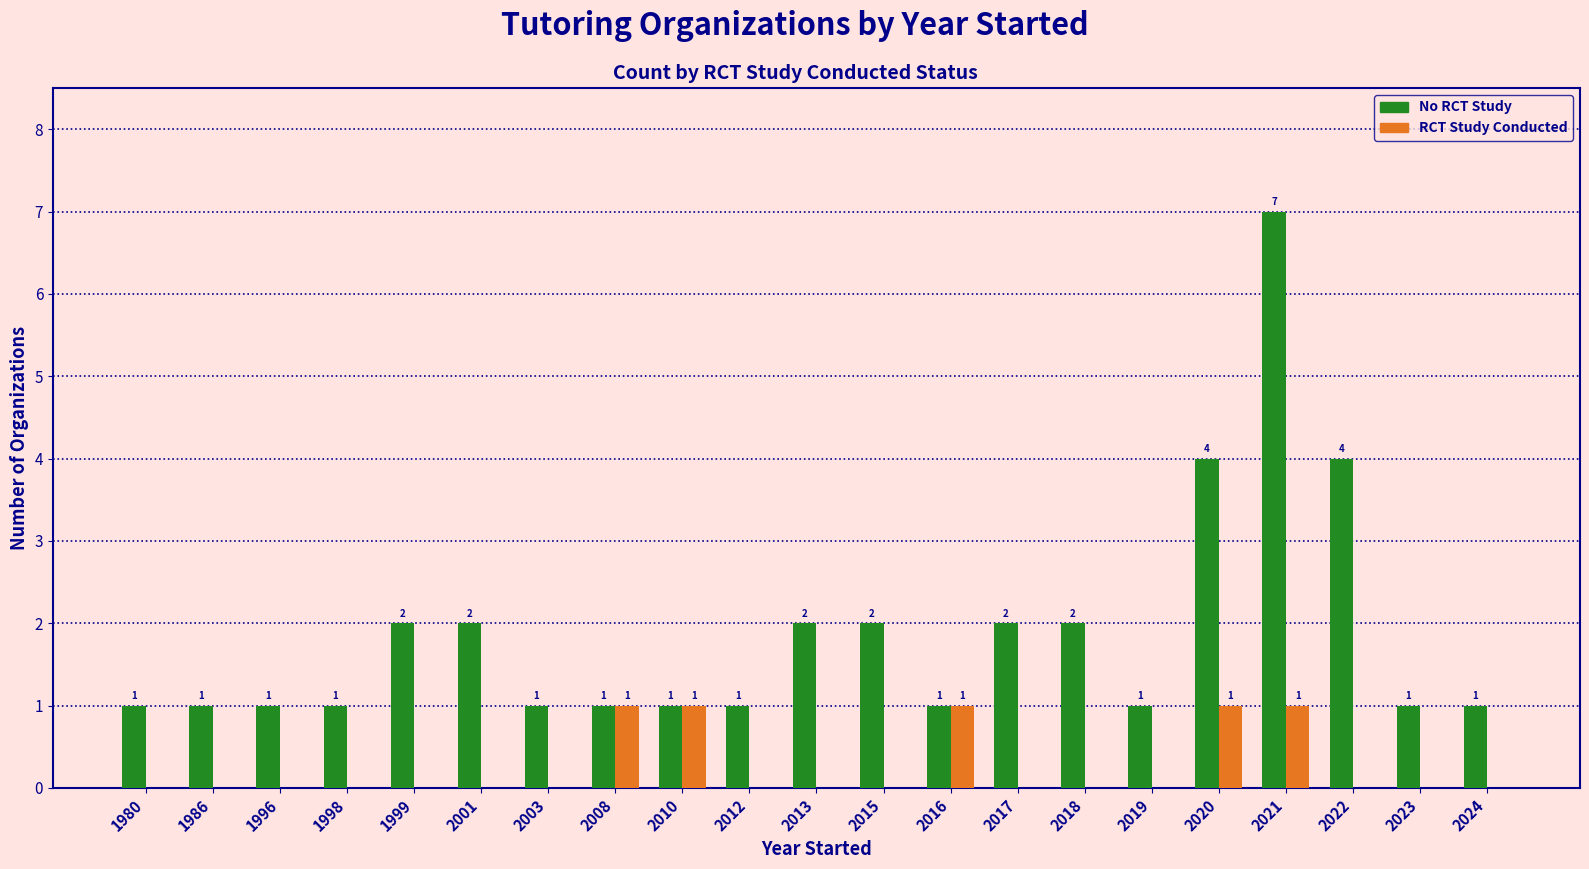

What is the greatest value displayed?

7